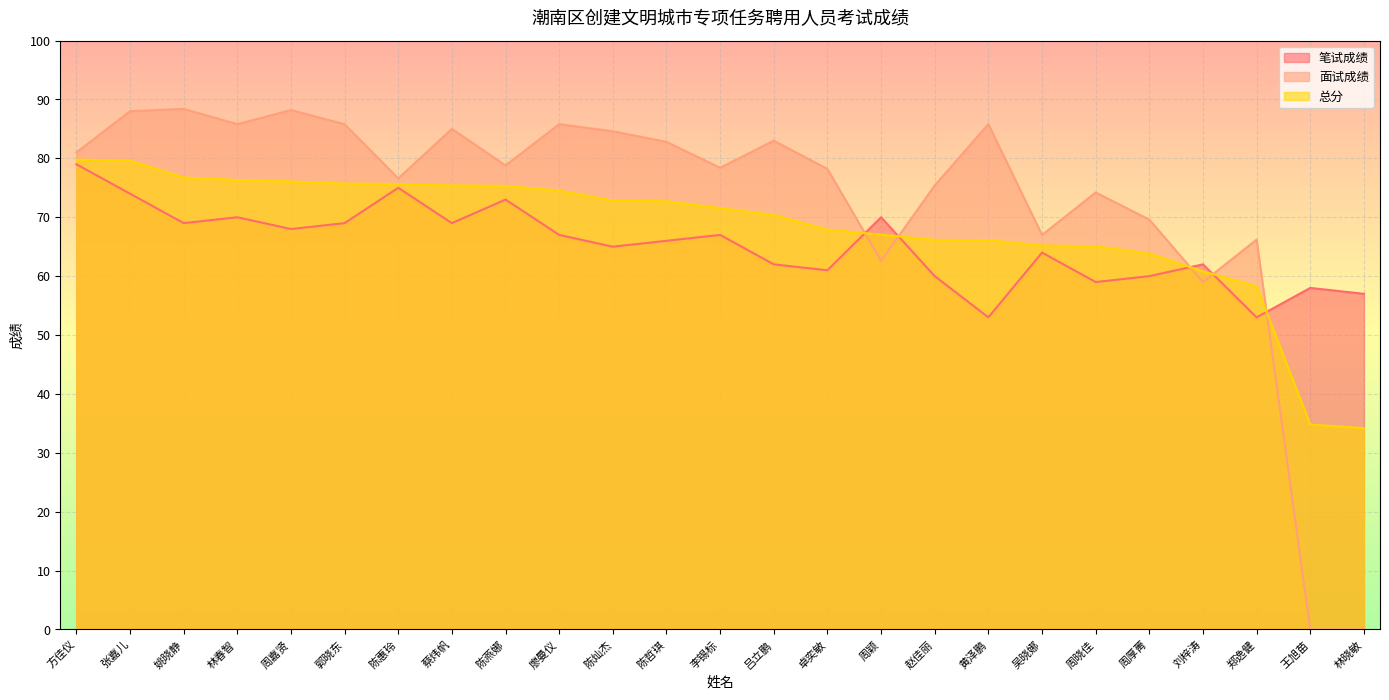

Which series has the largest total across all categories?

面试成绩